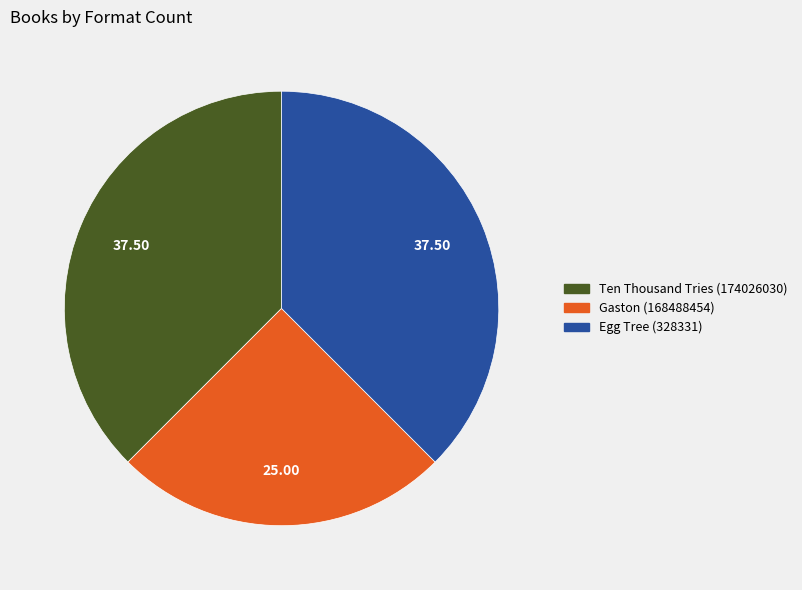

Is Ten Thousand Tries (174026030) the majority of the pie?

No